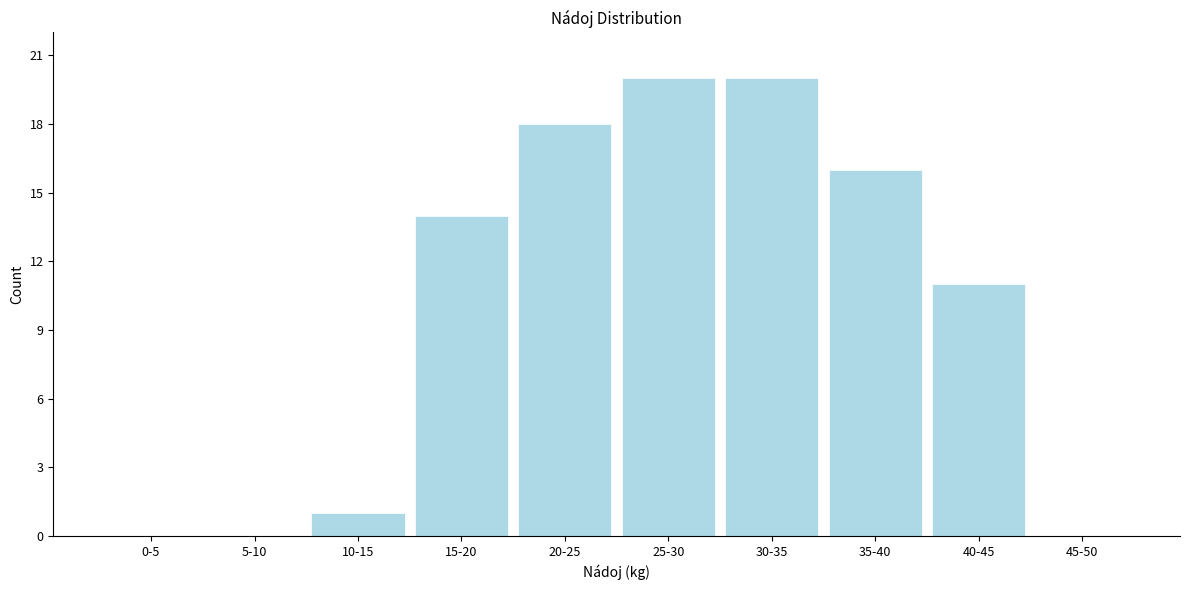

Reading right to left, extract all data points from this chart.

45-50=0	40-45=11	35-40=16	30-35=20	25-30=20	20-25=18	15-20=14	10-15=1	5-10=0	0-5=0